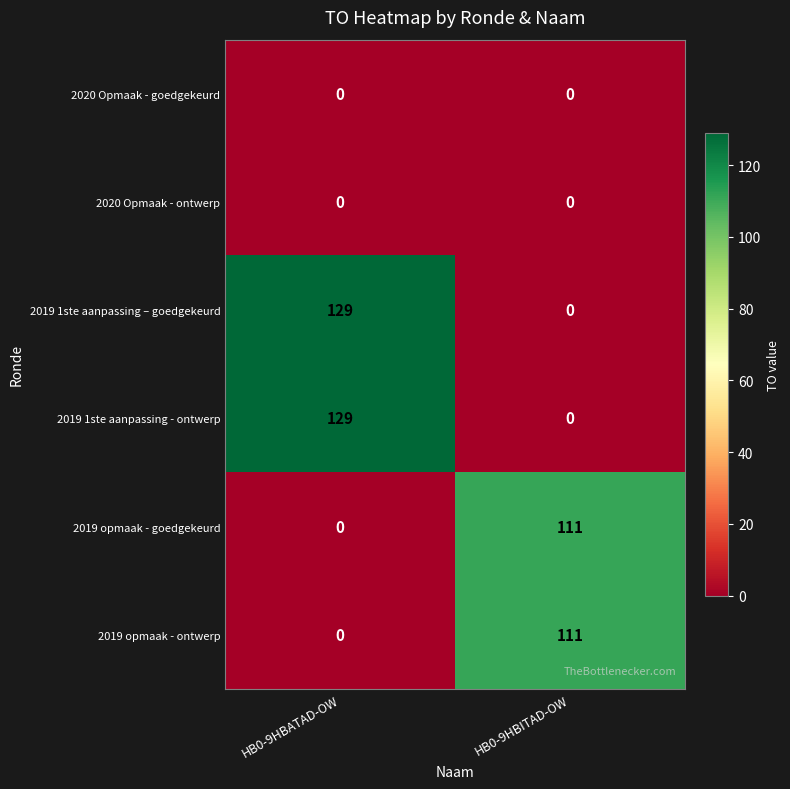

At how many categories does at least one series exceed 15?

2